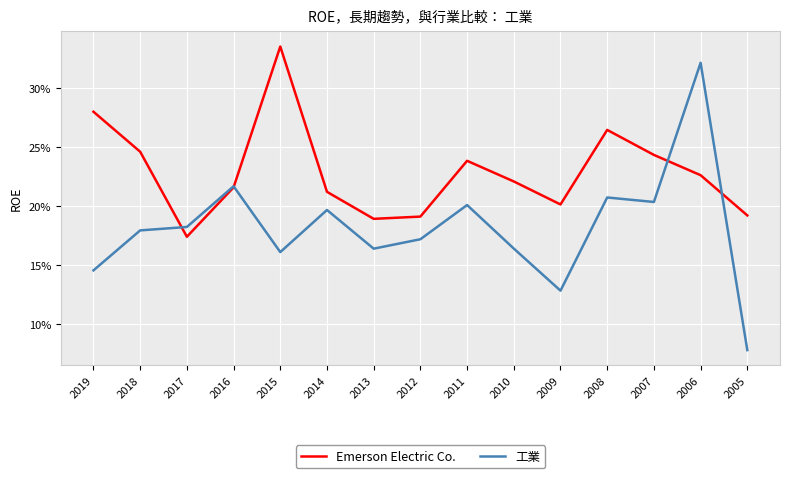

Which series has the widest spread of values?

工業